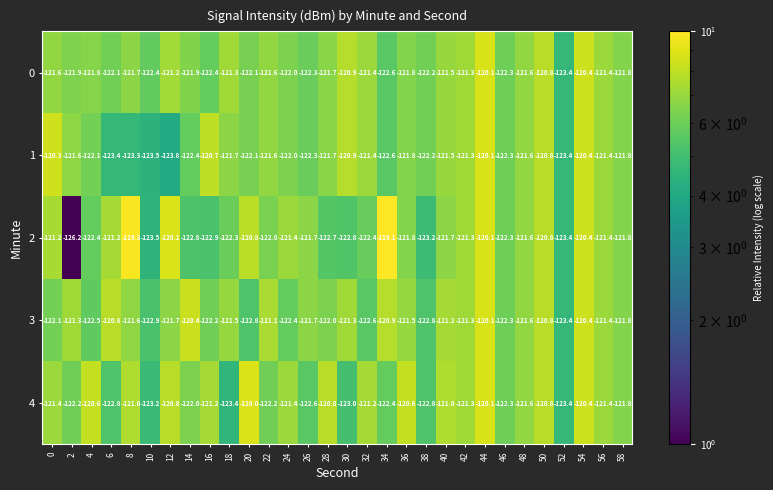

Is it true that 4 equals -121.3 at 42?

True